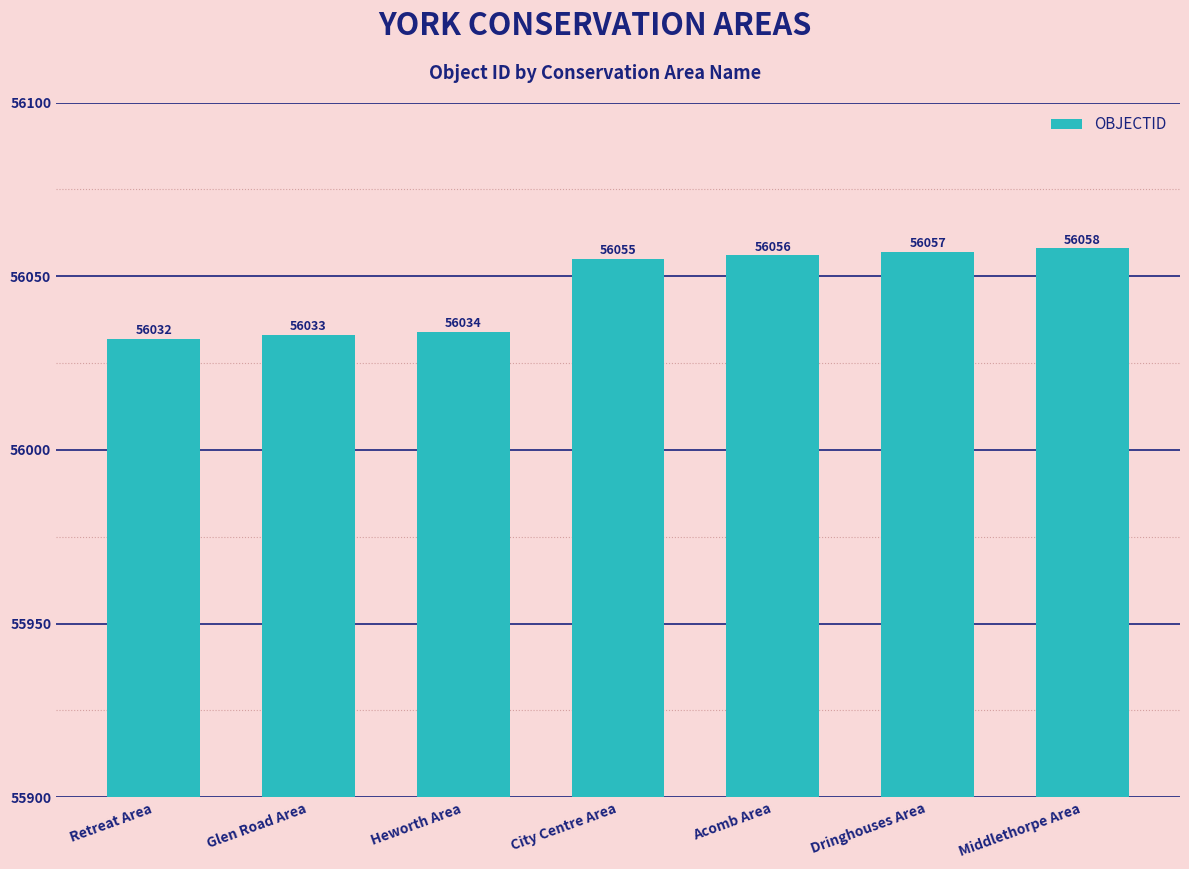

What is the label of the 7th bar from the right?

Retreat Area